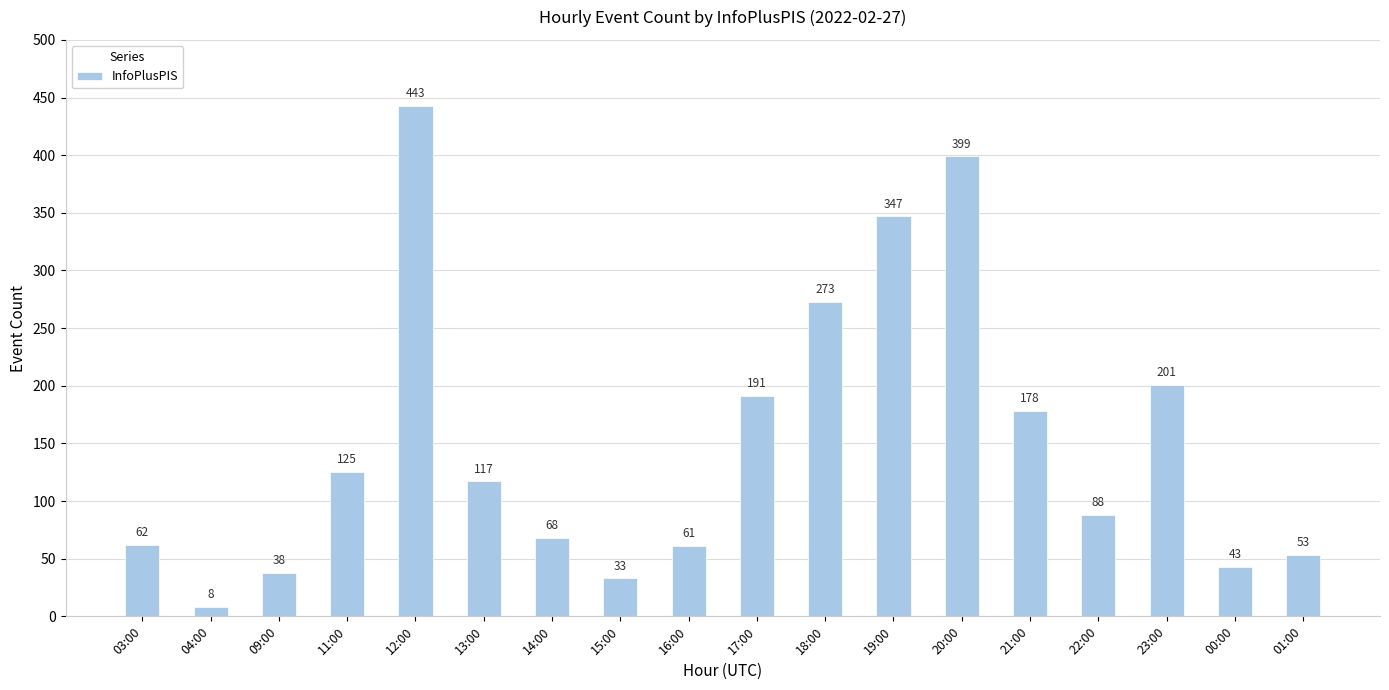

What is the label of the 6th bar from the left?

13:00